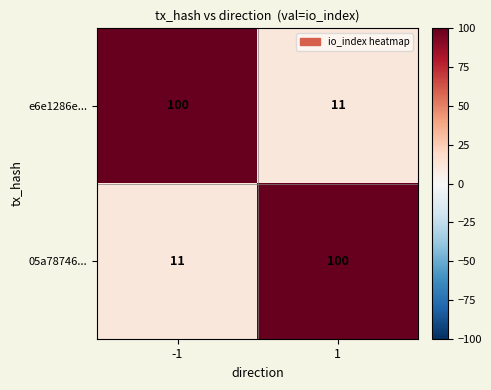

Read the e6e1286e... value at 1, to the nearest 10.

10